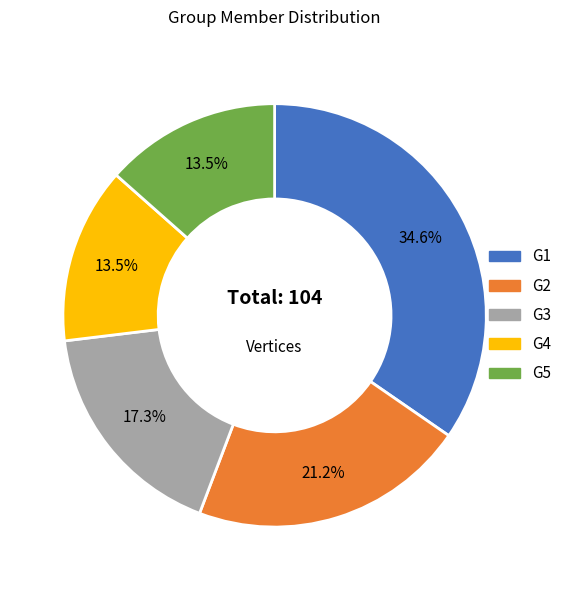

To the nearest percent, what percentage of the pie is G3?

17%